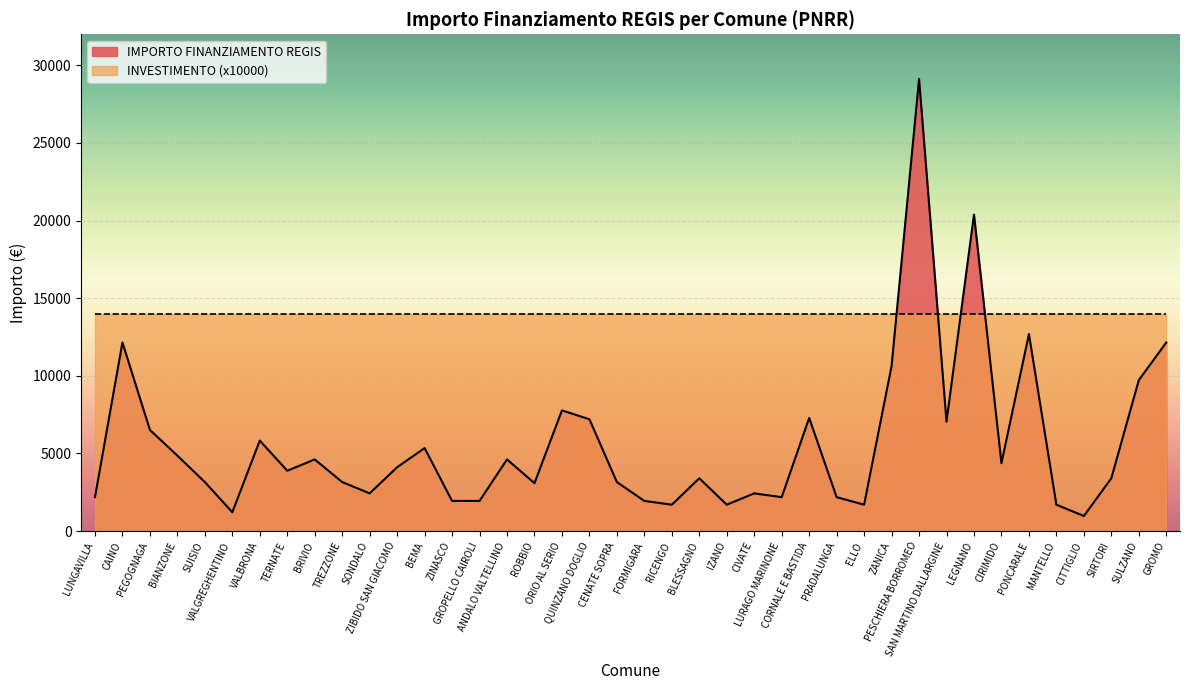

Count the number of values greater than 3888.

19